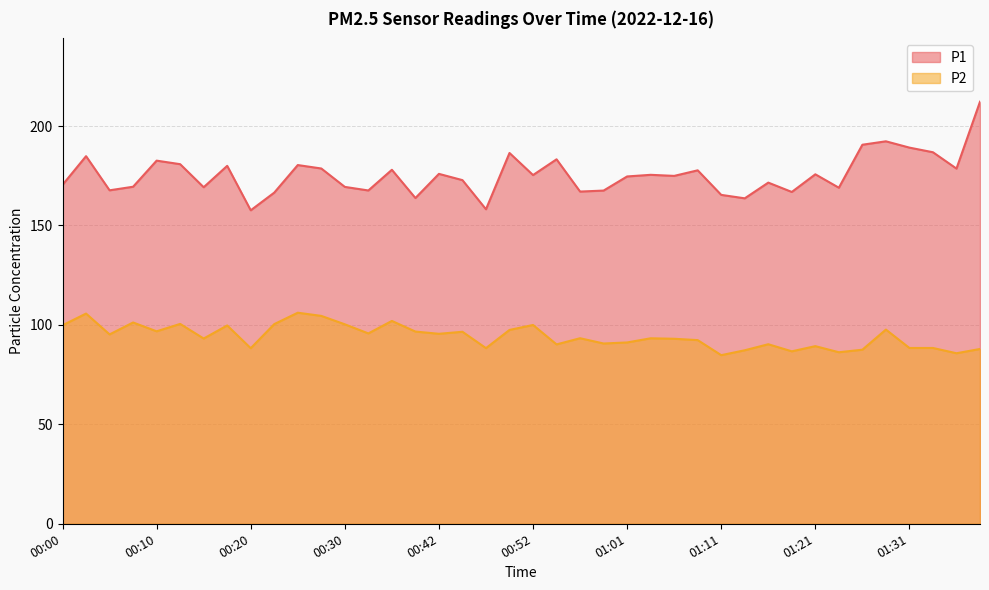

True or false: P2 has a value of 93.2 at 00:15.

True